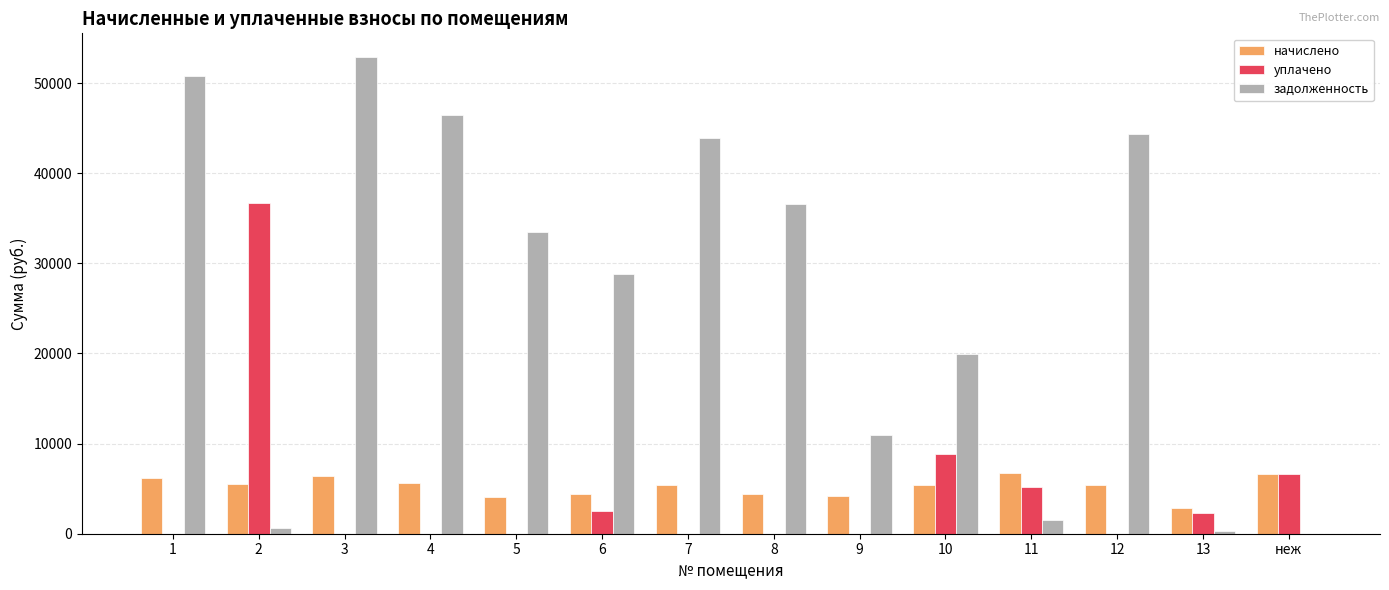

Between 4 and 11, which series saw the biggest shift?

задолженность